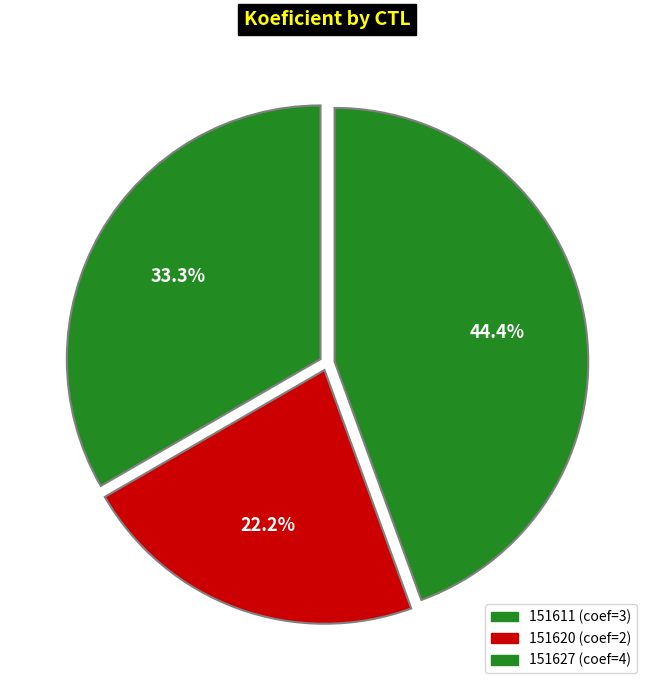

How many segments does this pie chart have?

3